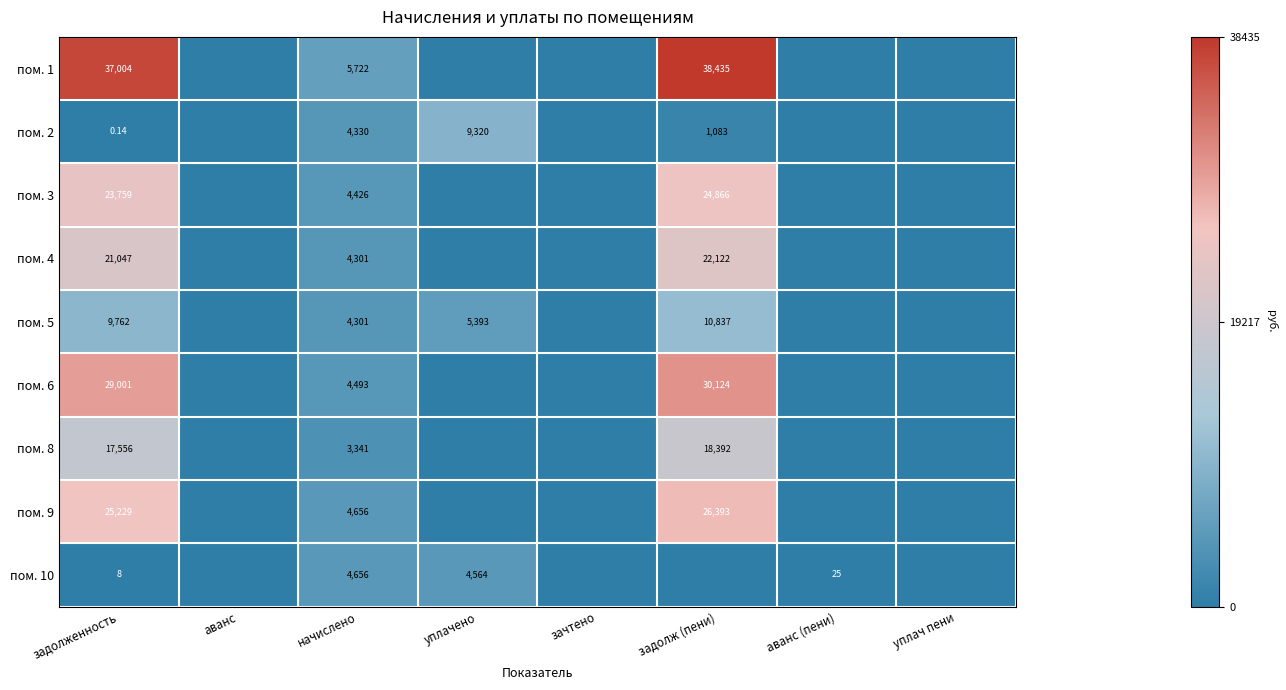

What is the average value of the пом. 4 series?

5933.8